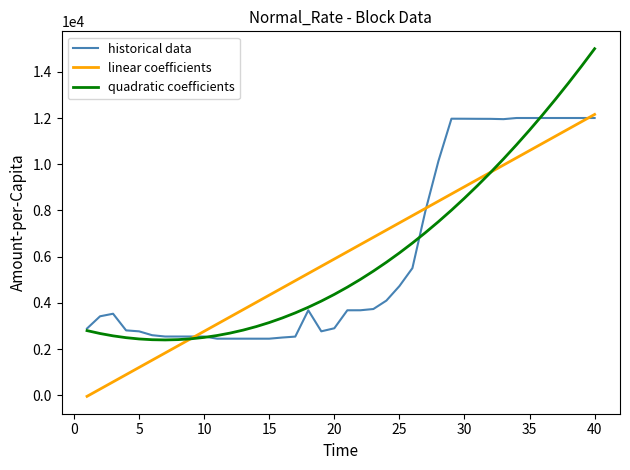

What is the maximum value shown in the chart?

14997.9